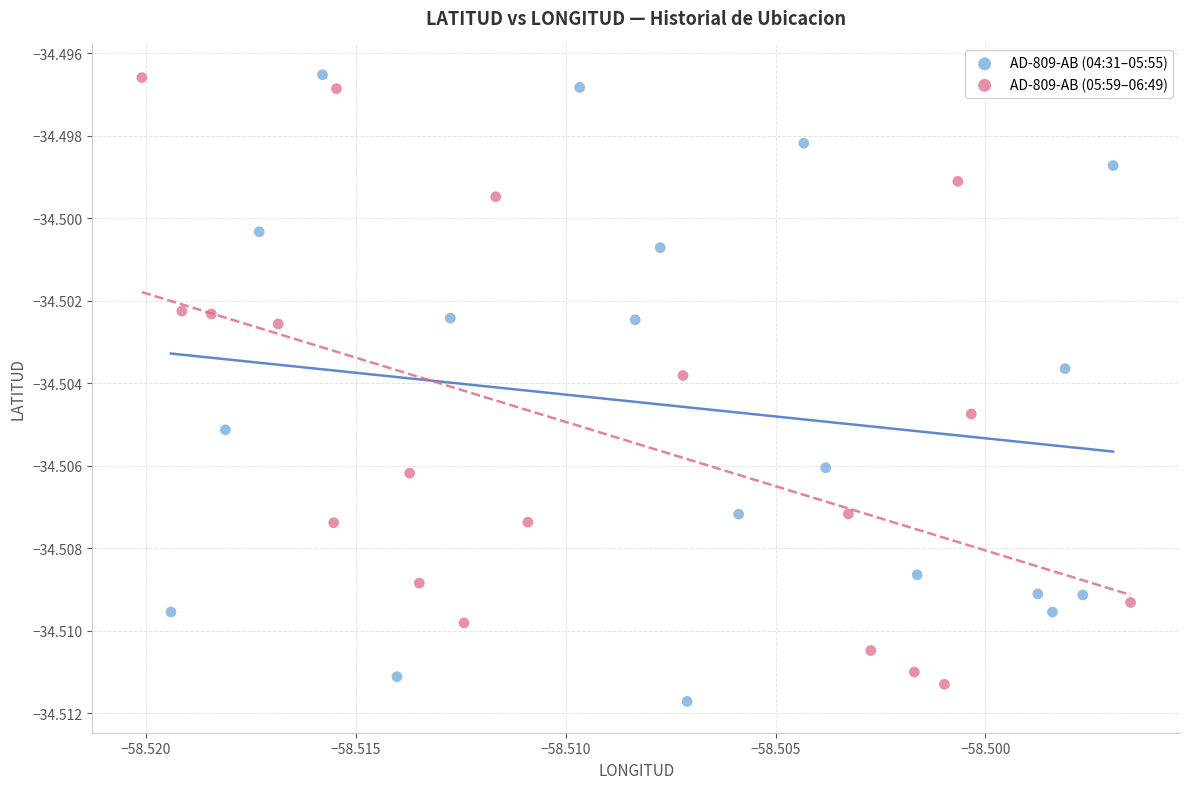

Which series has the largest Y range (max minus min)?

AD-809-AB (04:31–05:55)